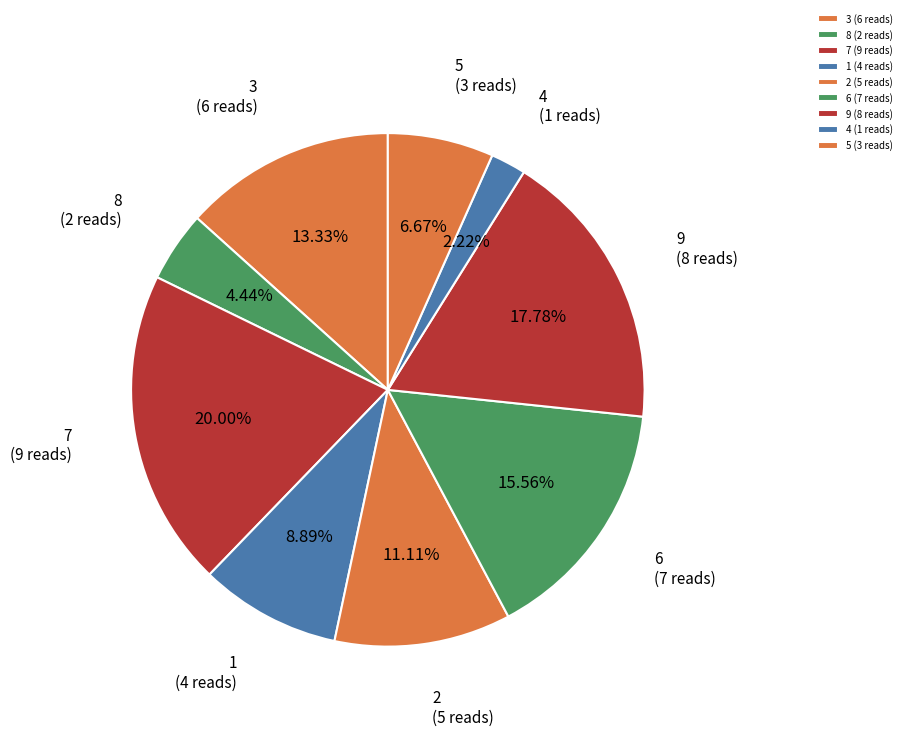

Is it true that 6 is 16% of the pie?

True